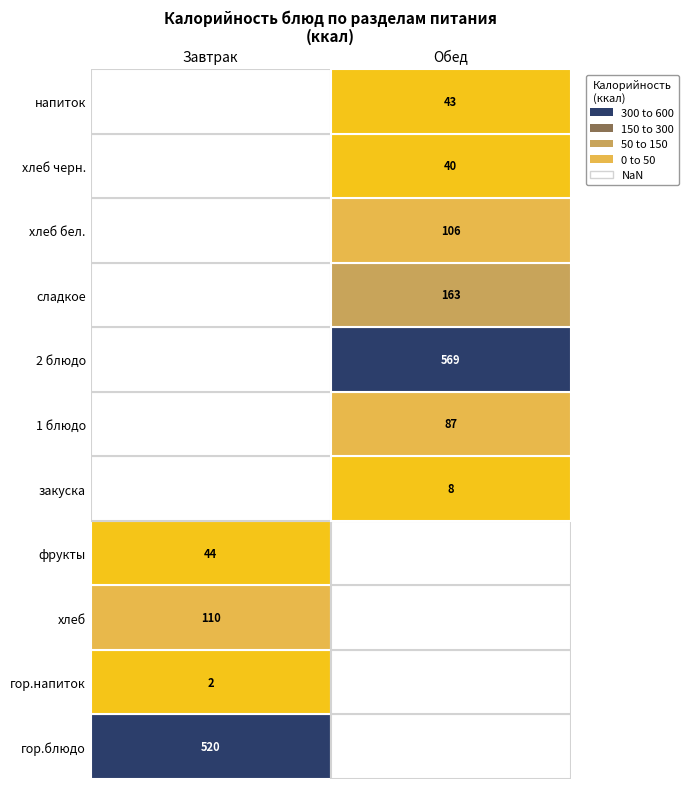

Rank the series at гор.напиток from highest to lowest value.

Завтрак, Обед